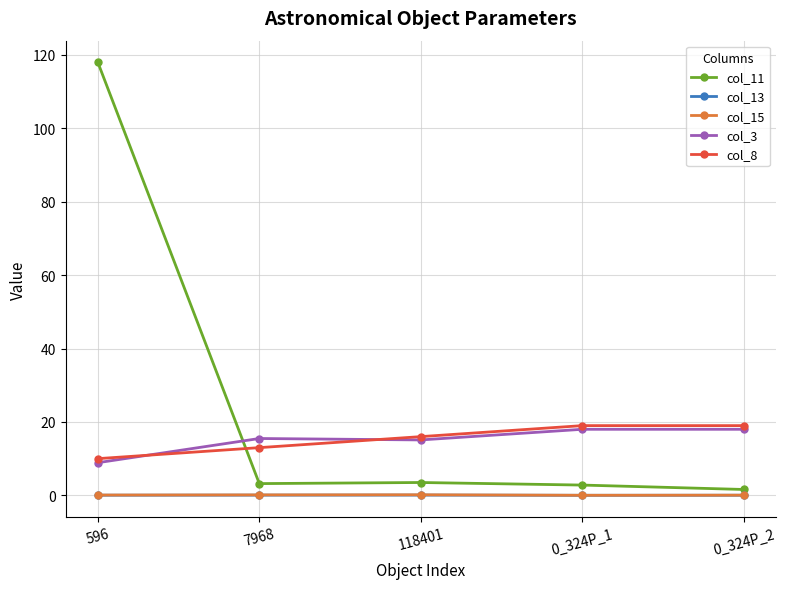

True or false: col_8 has more than 2 interior local peaks.

False